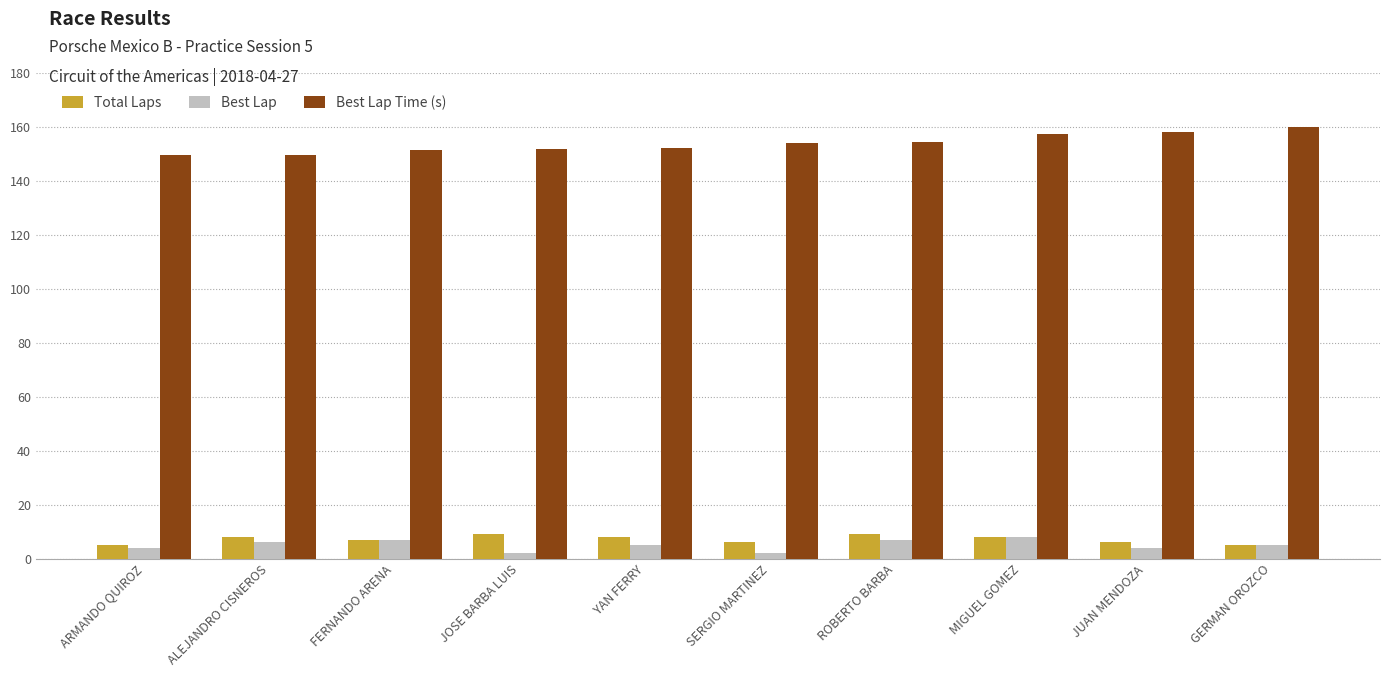

Which series has the largest total across all categories?

Best Lap Time (s)